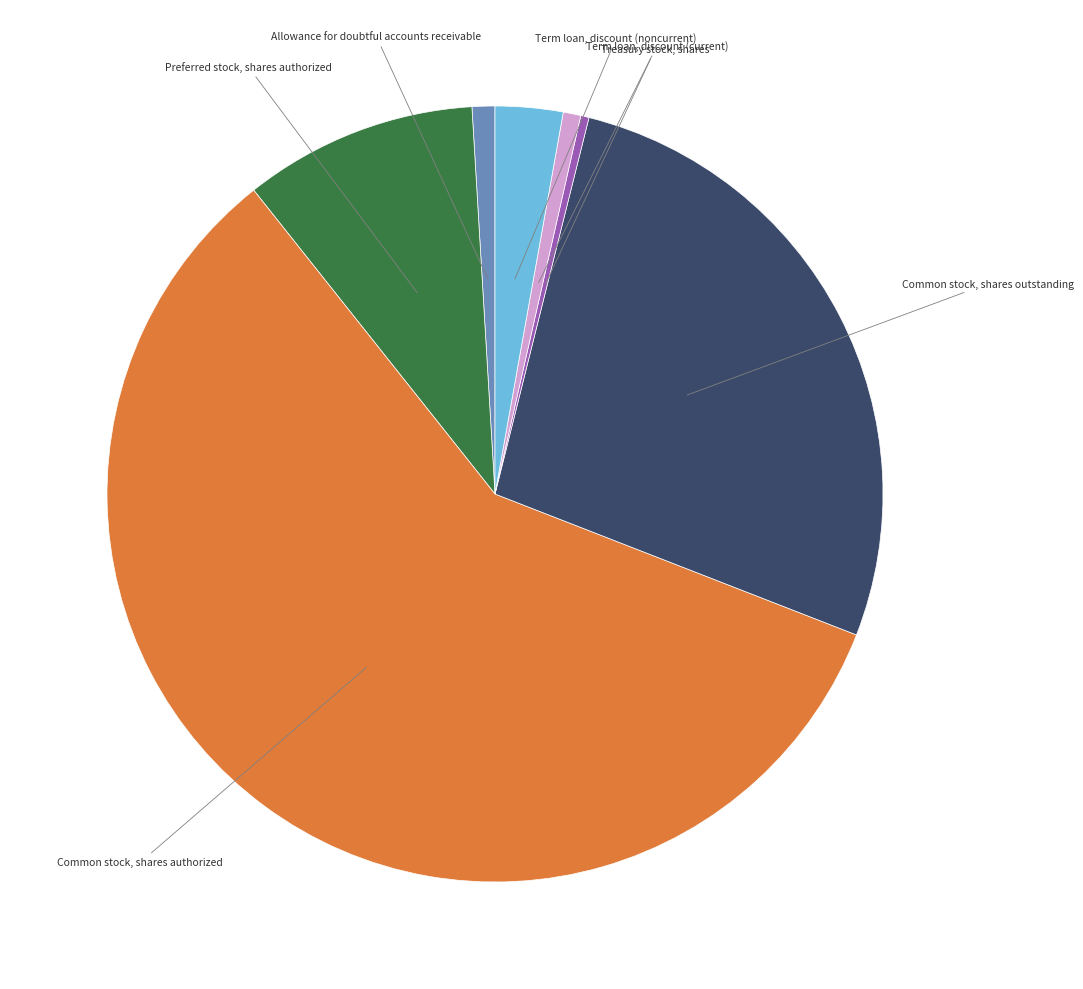

The Allowance for doubtful accounts receivable slice represents 1% of the pie. True or false?

True